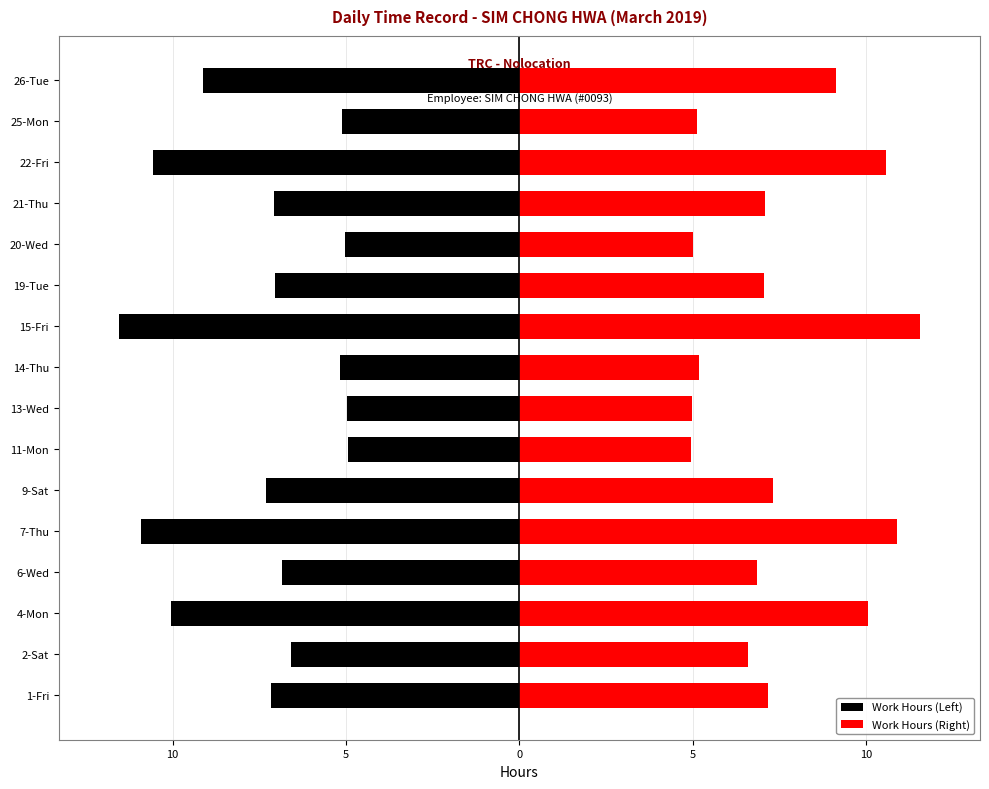

List the series in order of their peak value, highest first.

Work Hours (Right), Work Hours (Left)